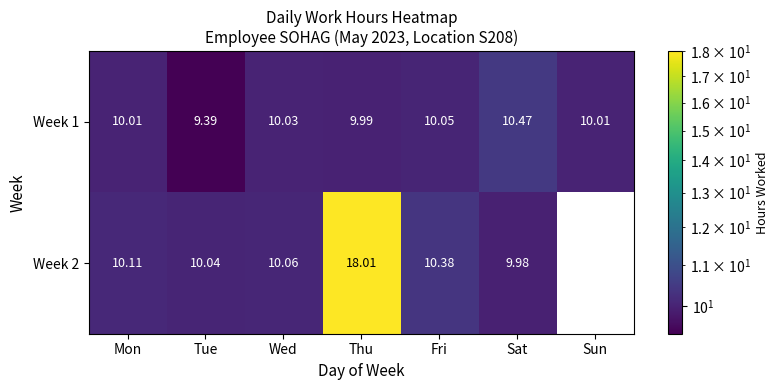

At which category is the sum across all series the highest?

Thu